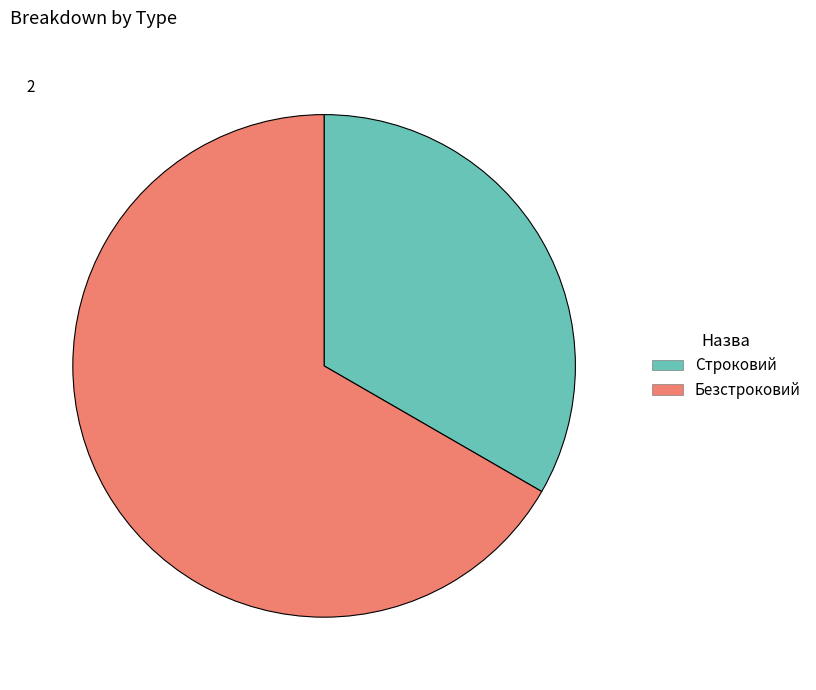

Which category has the biggest portion of the pie?

Безстроковий